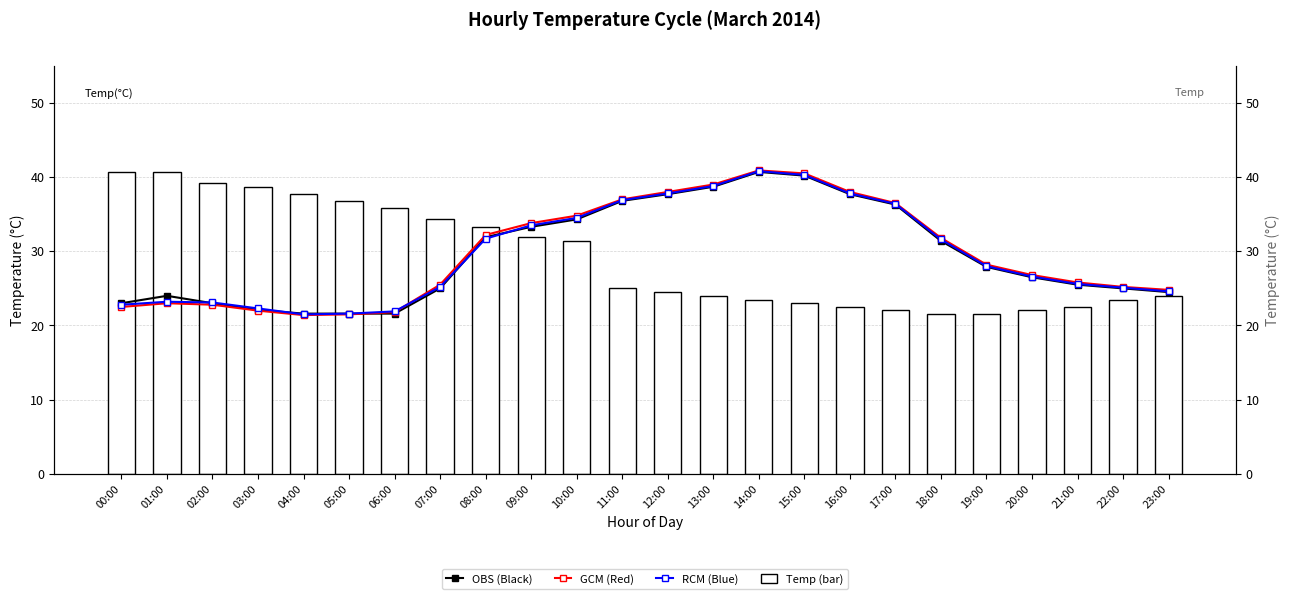

Reading left to right, what are all the values shown in this chart?

Temp (bar): 40.7	40.7	39.2	38.7	37.7	36.8	35.8	34.3	33.3	31.9	31.4	25.0	24.5	24.0	23.5	23.0	22.5	22.1	21.6	21.6	22.1	22.5	23.5	24.0
OBS (Black): 23.0	24.0	23.0	22.1	21.6	21.6	21.6	25.0	31.9	33.3	34.3	36.8	37.7	38.7	40.7	40.2	37.7	36.3	31.4	27.9	26.5	25.5	25.0	24.5
GCM (Red): 22.5	23.0	22.8	22.0	21.4	21.5	21.8	25.5	32.2	33.8	34.8	37.0	38.0	39.0	40.9	40.5	38.0	36.5	31.8	28.2	26.8	25.8	25.2	24.8
RCM (Blue): 22.8	23.2	23.1	22.3	21.5	21.6	21.9	25.2	31.7	33.5	34.5	36.9	37.8	38.8	40.8	40.3	37.8	36.4	31.6	28.0	26.6	25.6	25.1	24.6